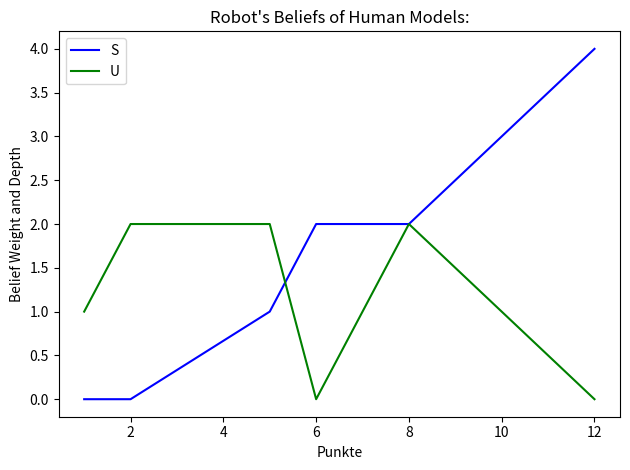

Which series ends up on top after the final intersection of U and S?

S